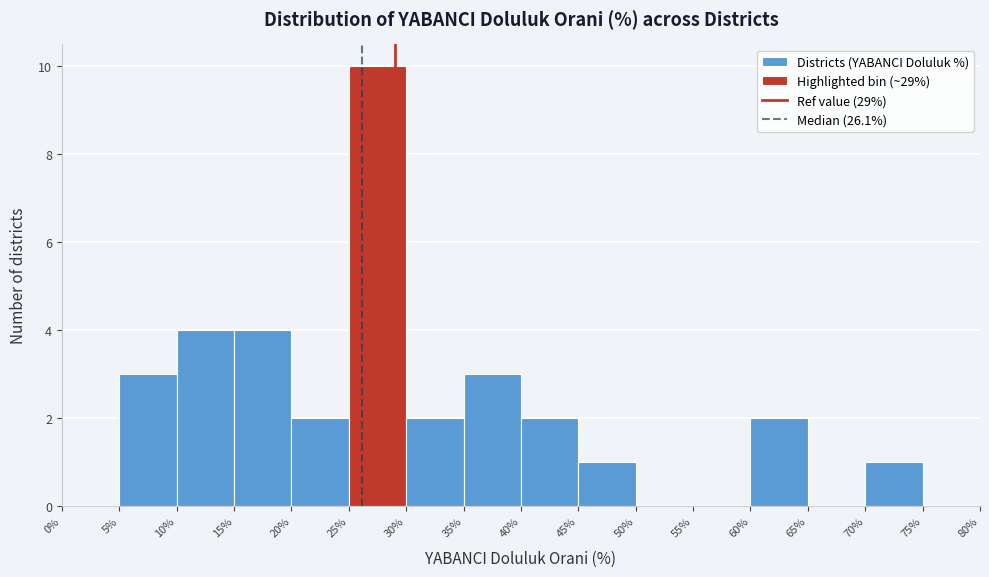

How tall is the bar that spans 5% to 10% on the x-axis? The values are not printed on the chart, so give them approximately, as read against the axis.

3